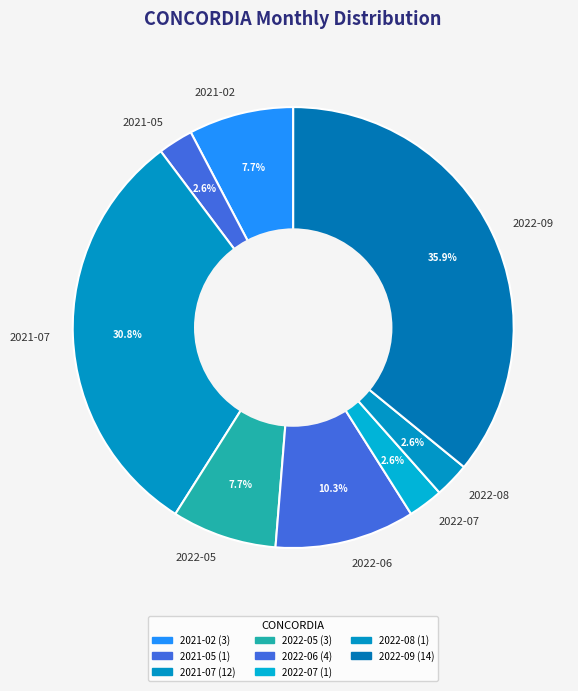

To the nearest percent, what is the difference between the largest and smallest slice percentages?

33%